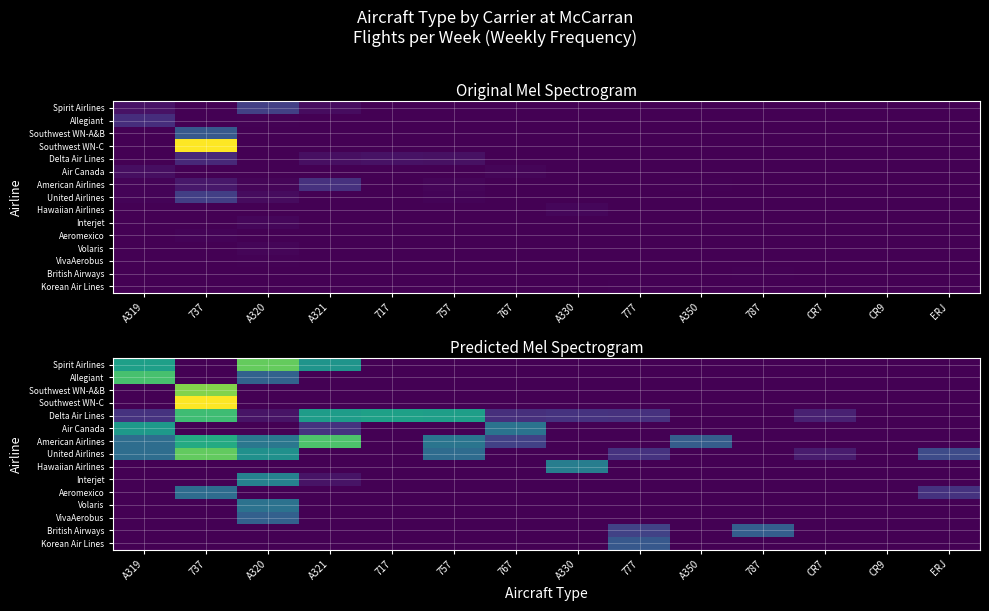

How many distinct data groups are displayed?

15